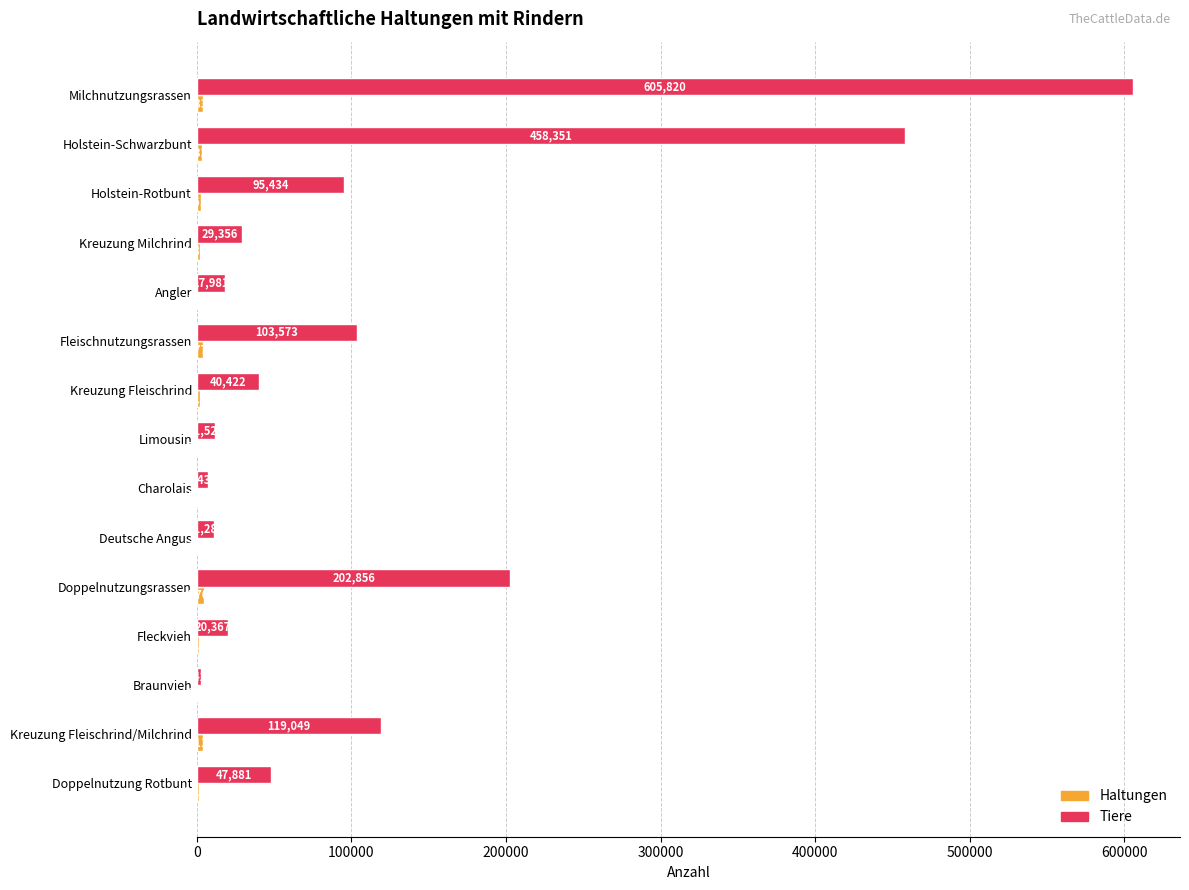

What is the total value across all series at Kreuzung Milchrind?

31197